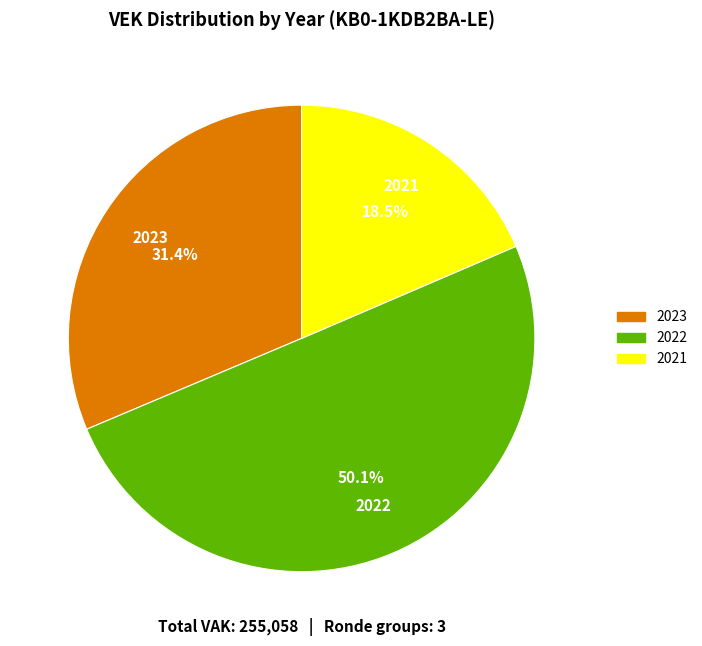

Rank the categories by value from highest to lowest.

2022, 2023, 2021